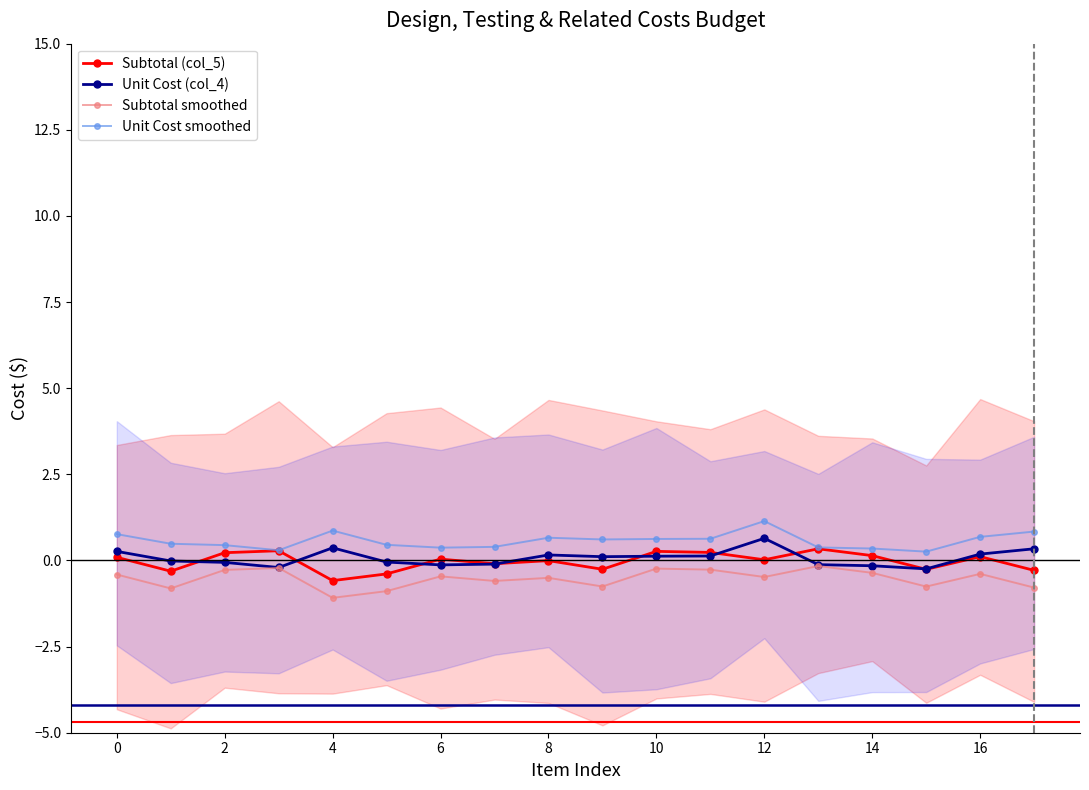

How many lines are shown in the chart?

4